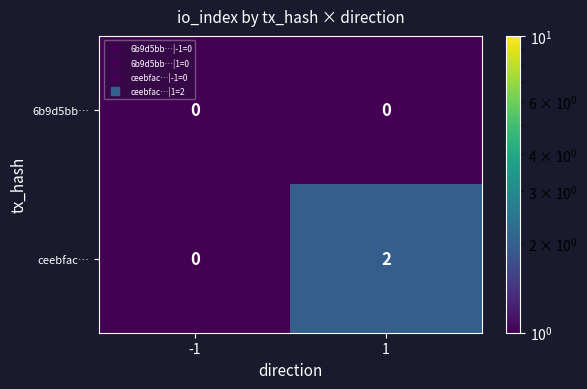

Rank the series by their maximum value, from highest to lowest.

ceebfac…, 6b9d5bb…